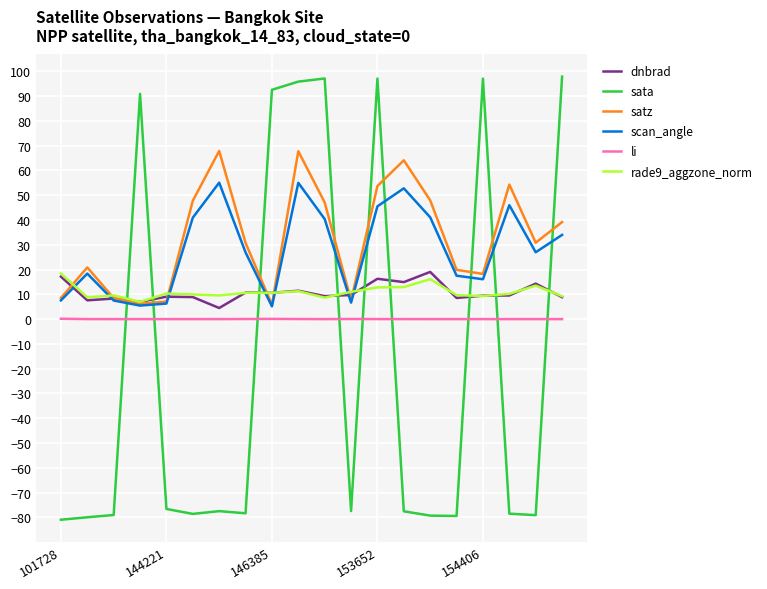

What is the difference between the second highest and second lowest values in the satz series?

61.6